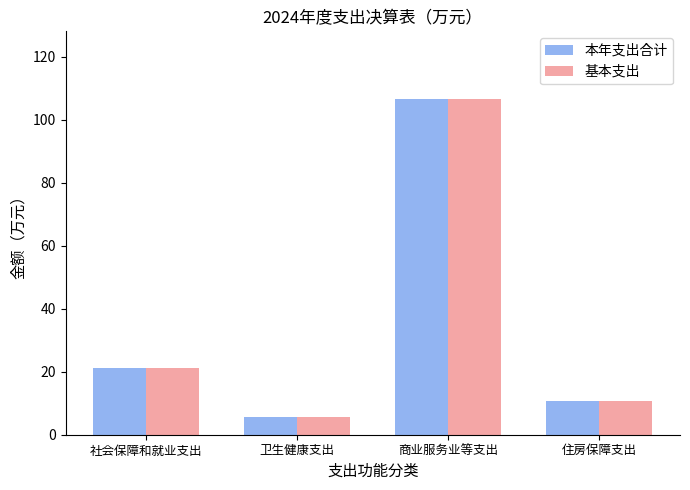

Count the number of categories in the chart.

4